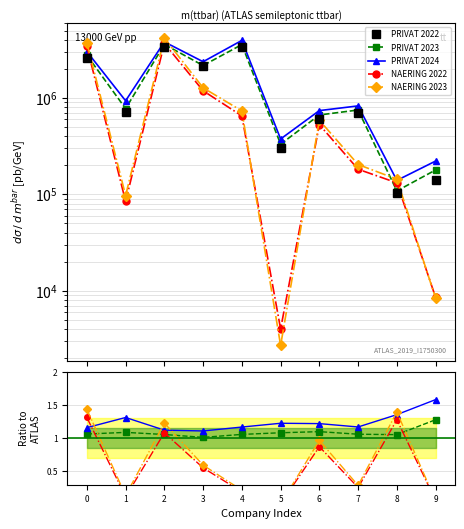

What value does the NAERING 2023 series have at 8?

1.4